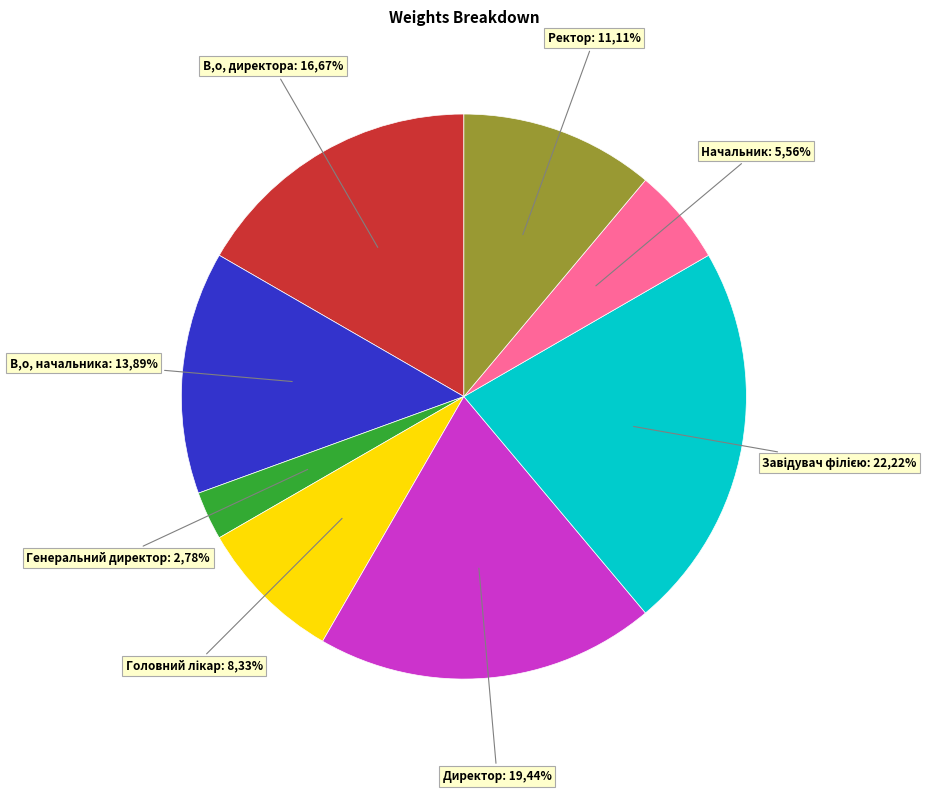

To the nearest percent, what is the average slice percentage?

12%